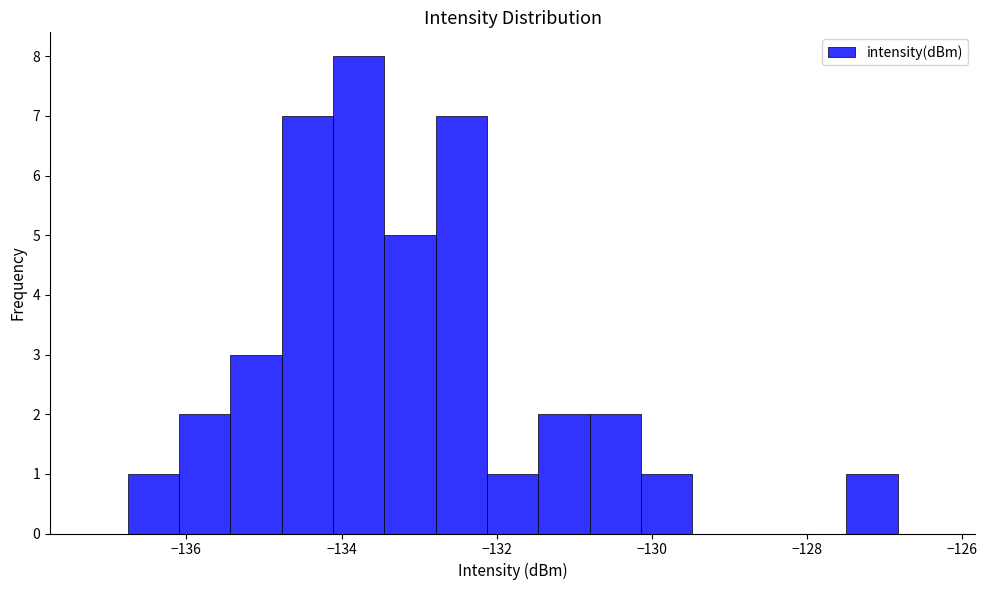

Around what value on the x-axis is the tallest bar? Give the approximate position of its centre, as read against the axis.

-133.8